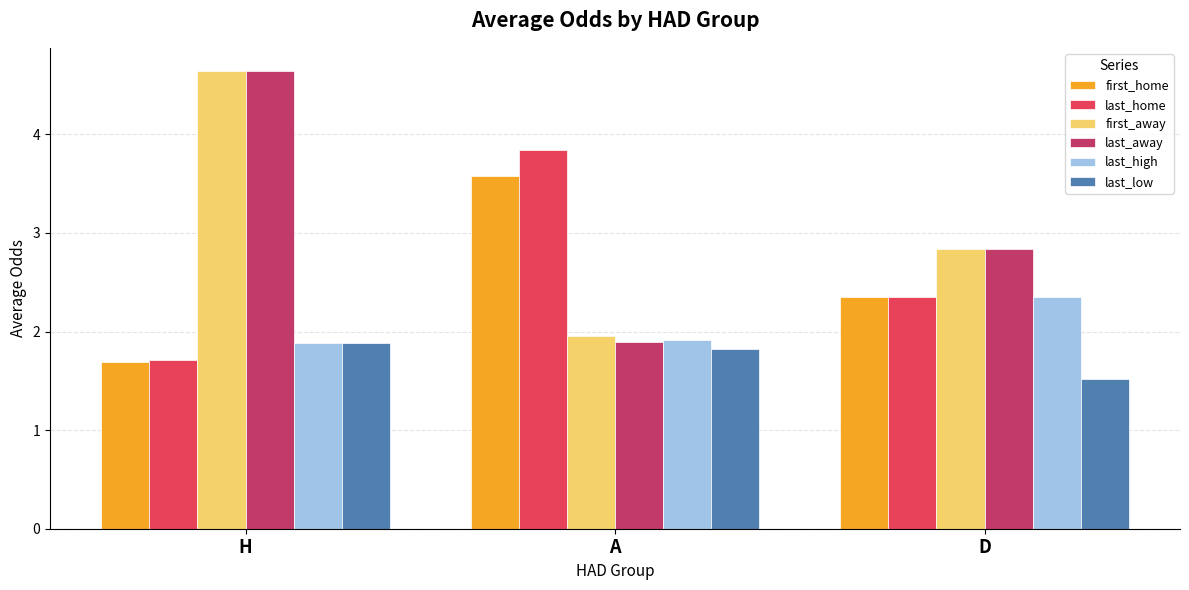

Rank the categories by last_home value from lowest to highest.

H, D, A